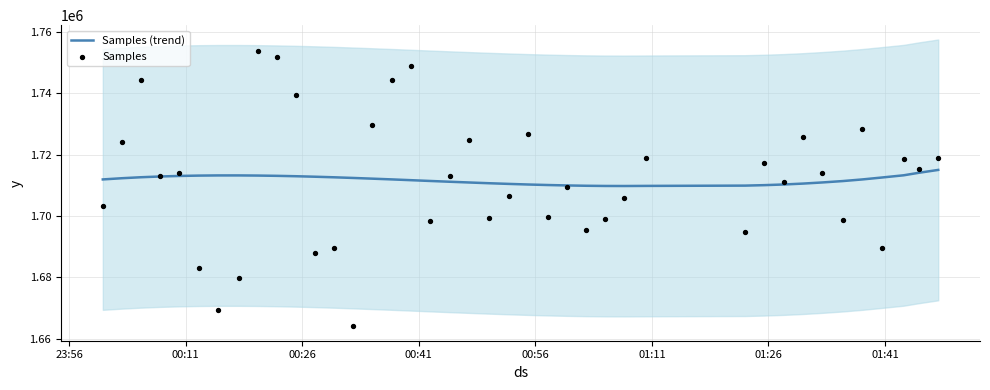

Which series reaches the maximum Y coordinate?

Samples